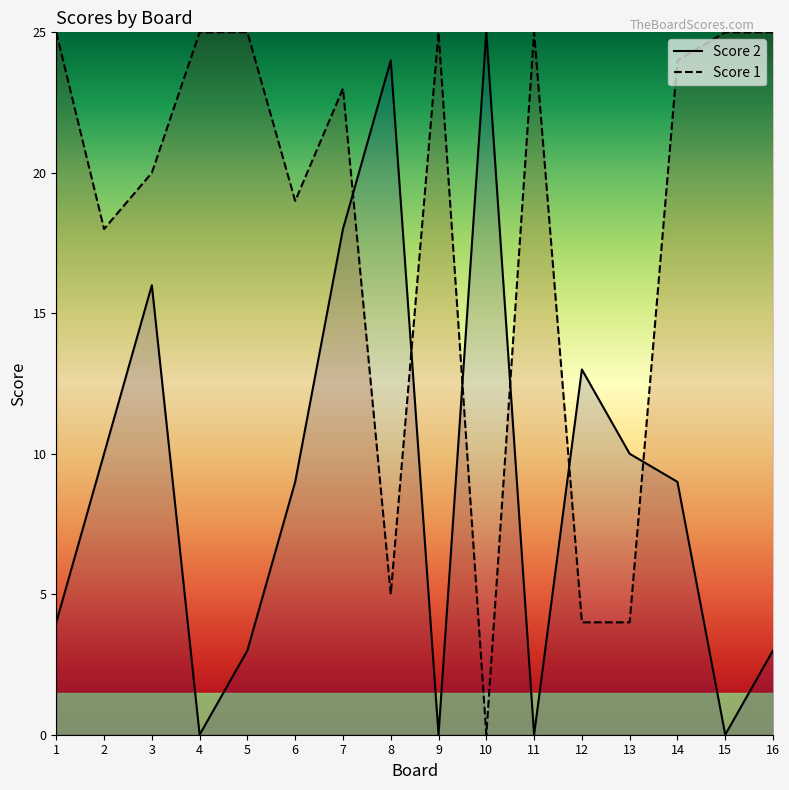

Is the value of Score 2 at 8 greater than the value of Score 1 at 2?

Yes